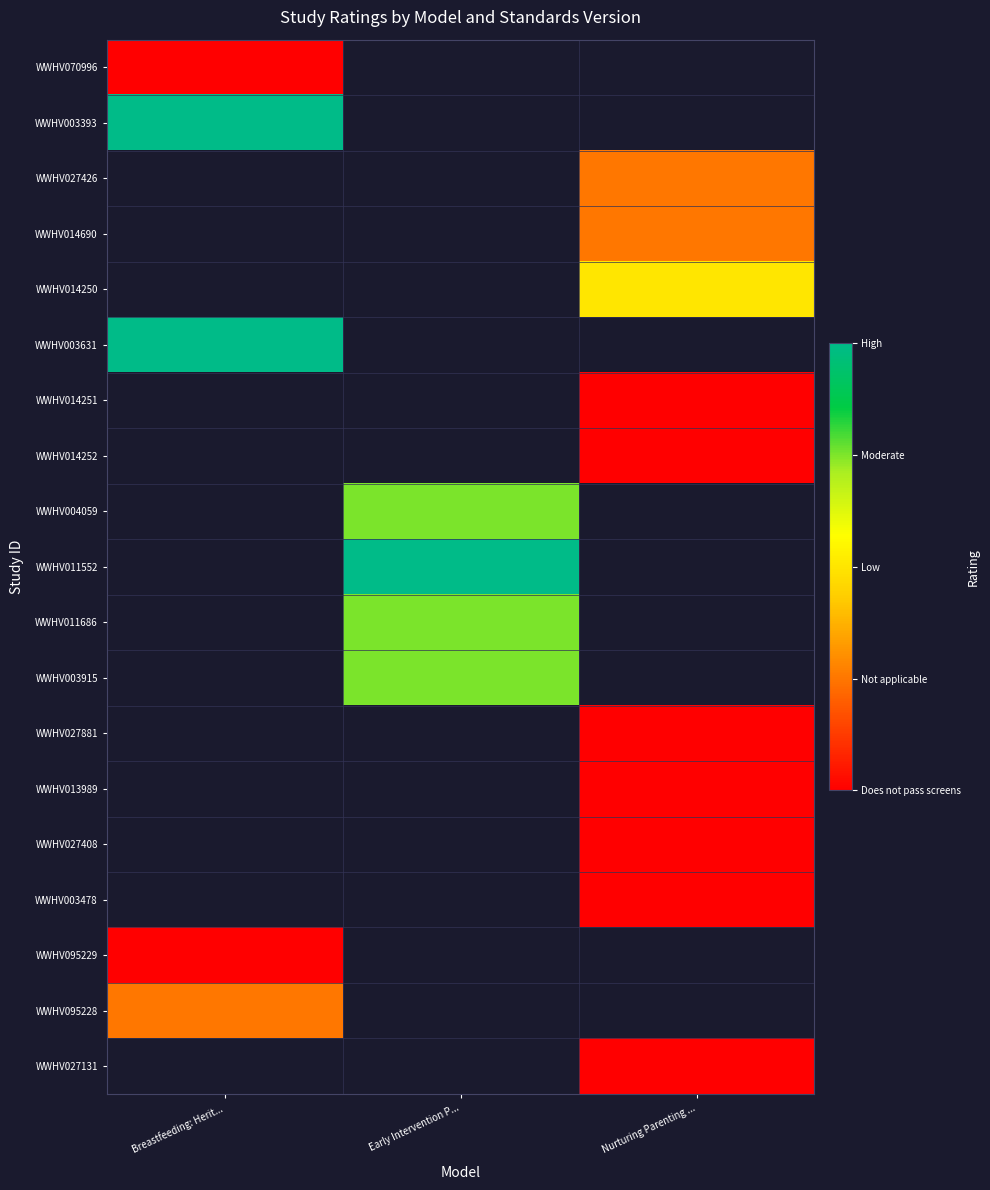

What is the minimum value shown in the chart?

1.0